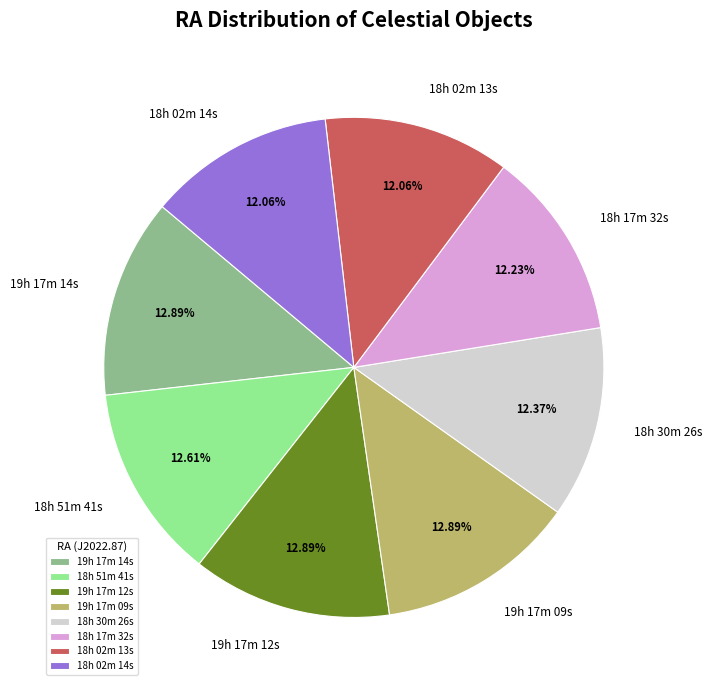

To the nearest percent, what is the combined percentage of 18h 02m 13s and 19h 17m 12s?

25%